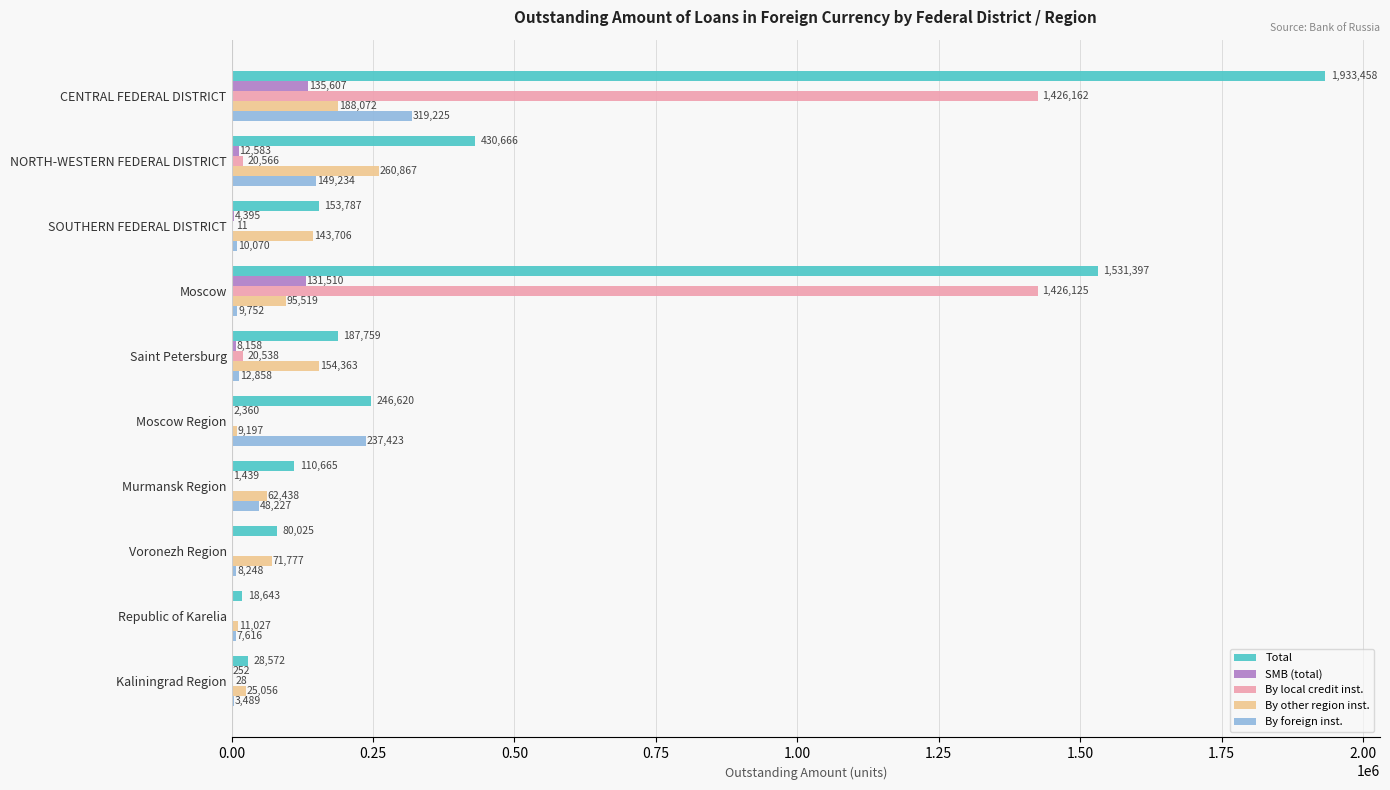

What is the sum of all By foreign inst. values?

806142